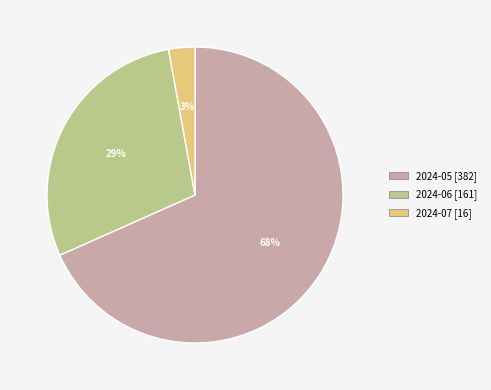

How many slices are in this pie chart?

3